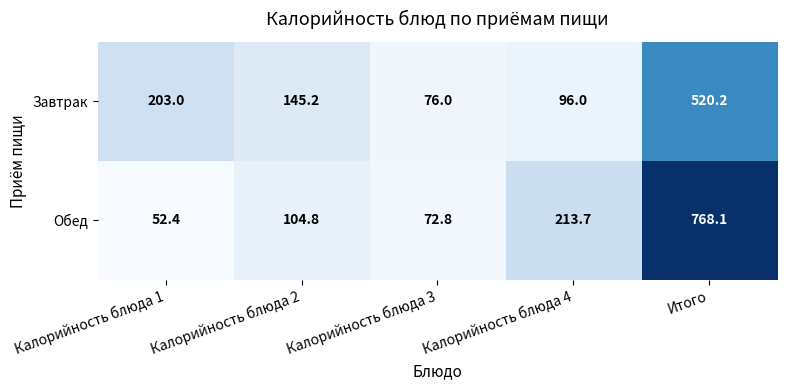

Is it true that Обед equals 52.4 at Калорийность блюда 1?

True